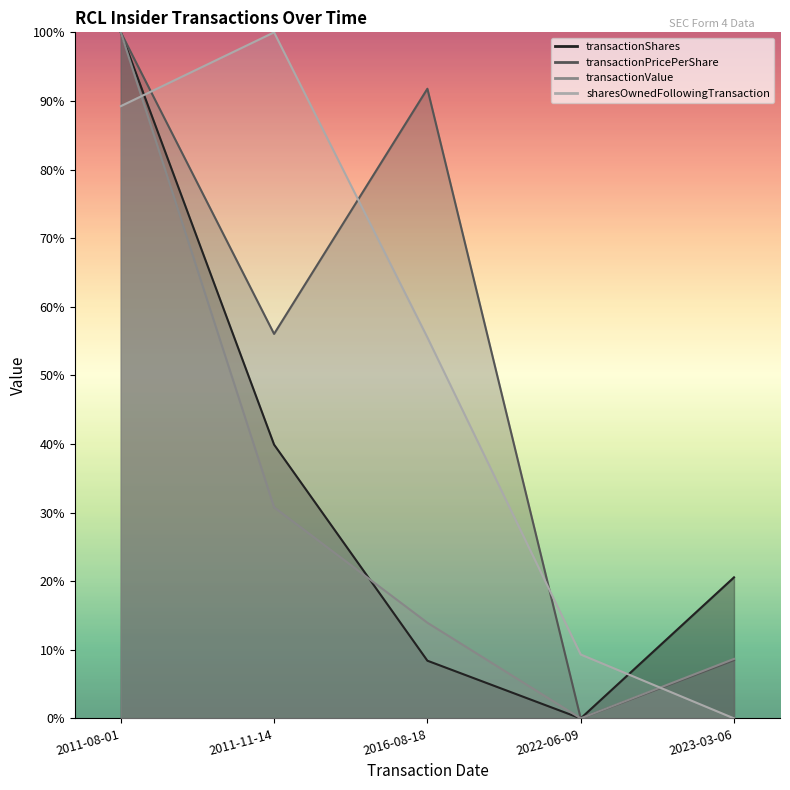

At which label is transactionPricePerShare closest to 0?

2022-06-09